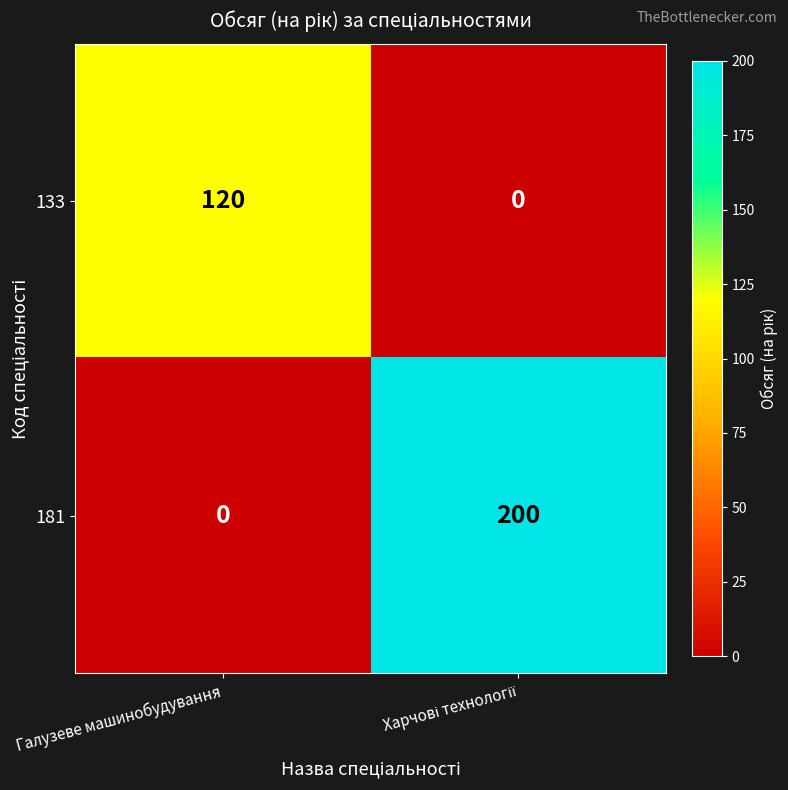

Rank the series at Галузеве машинобудування from highest to lowest value.

133, 181